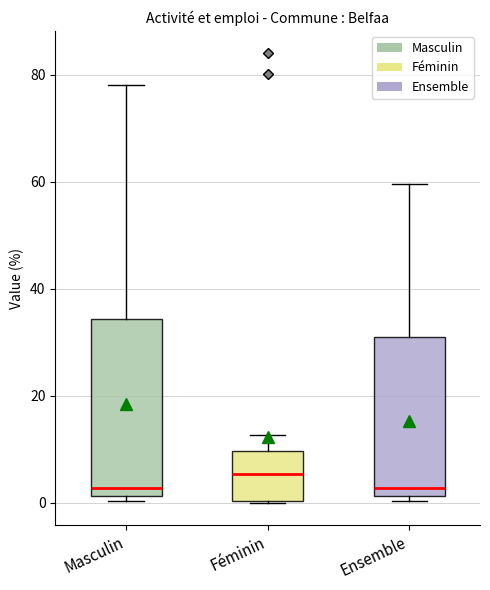

Comparing the boxes themselves (not the whiskers), which one is the tallest?

Masculin